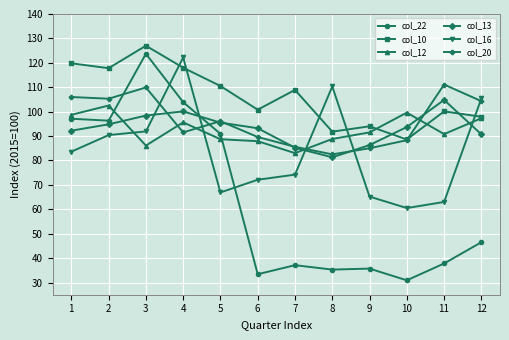

The value of col_22 at 8 is 35.3. True or false?

True